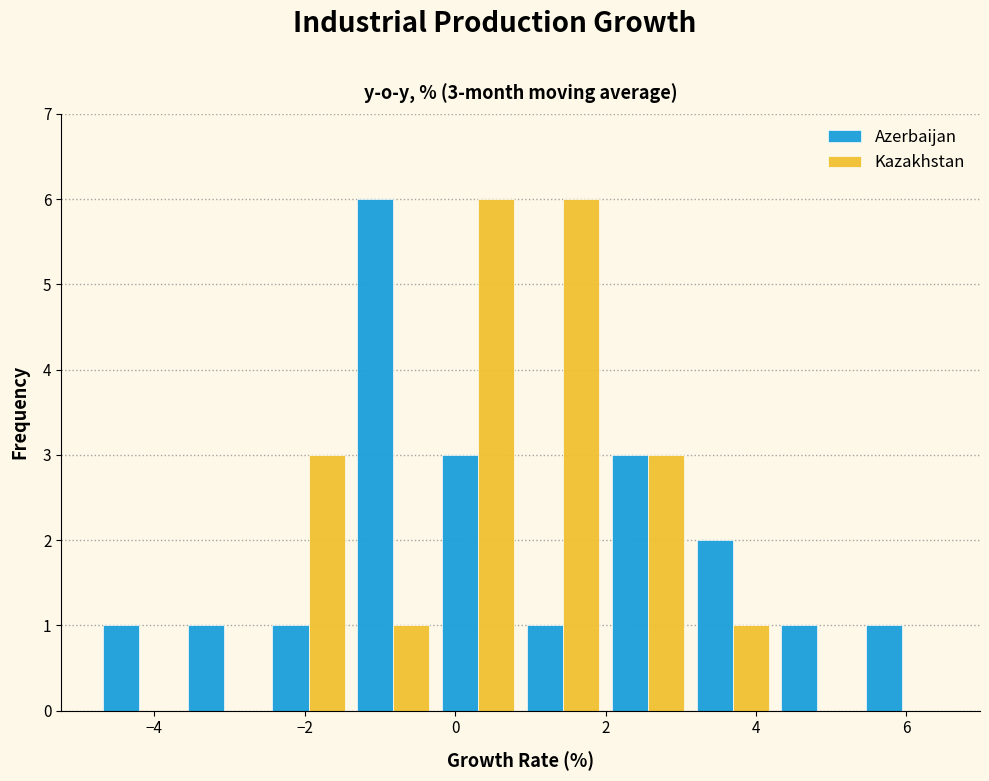

In the Azerbaijan series, which range on the x-axis has the tallest bar?

-1.4 to -0.2